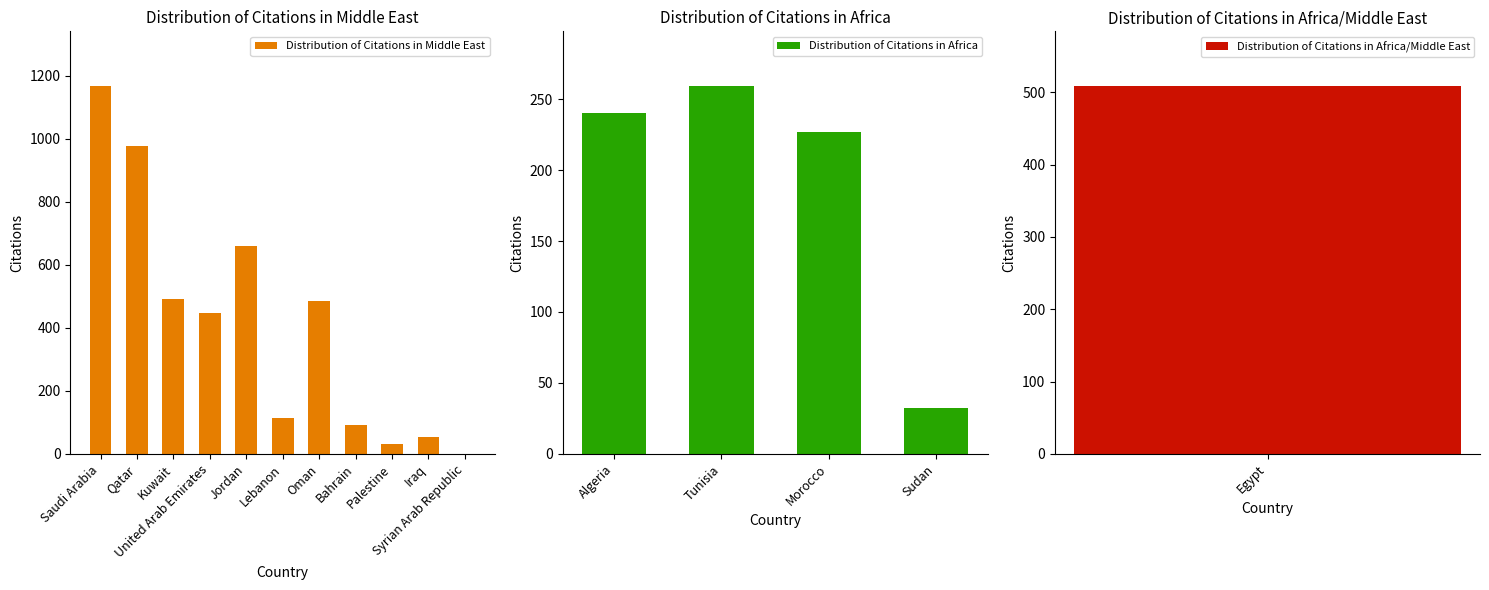

Which category has the lowest value across all series?

Syrian Arab Republic